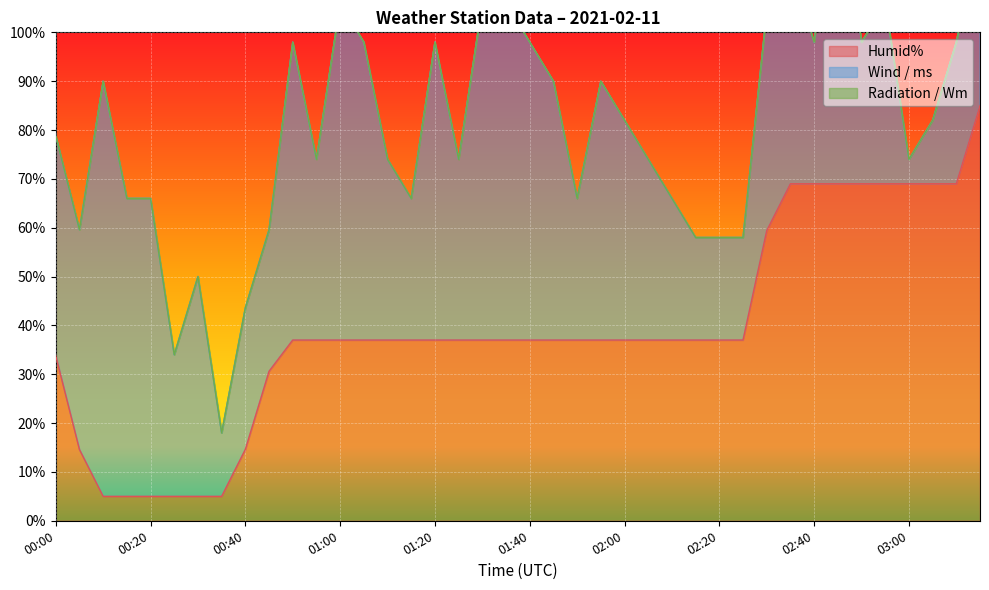

True or false: Radiation / Wm and Wind / ms cross at least once.

False